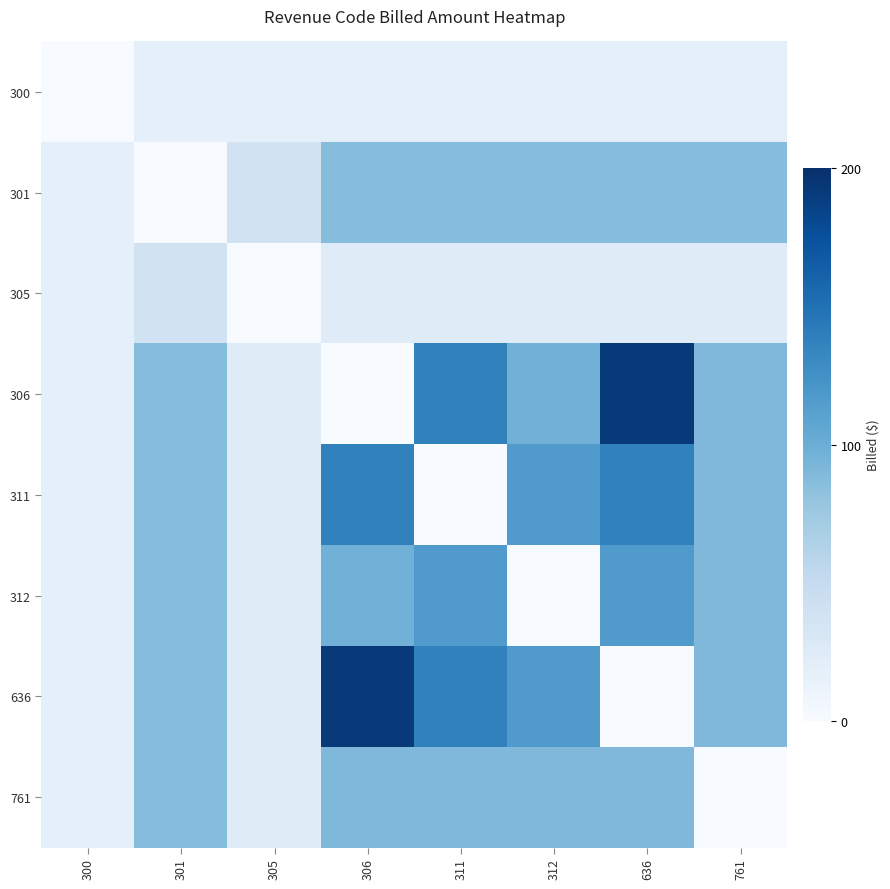

What is the greatest value displayed?

192.0